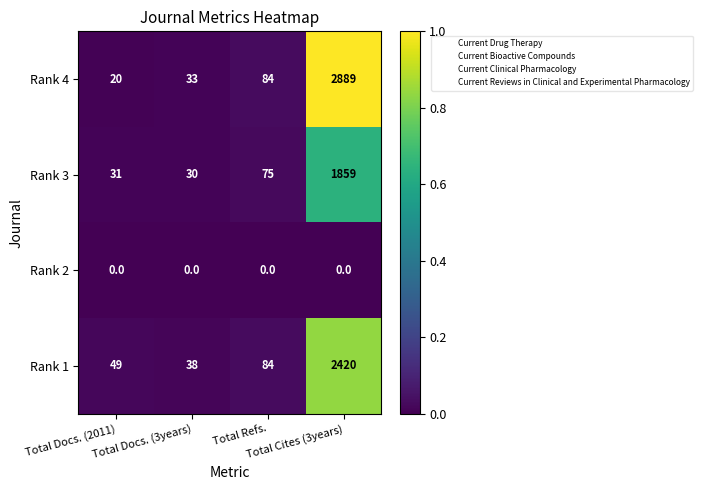

What is the greatest value displayed?

2889